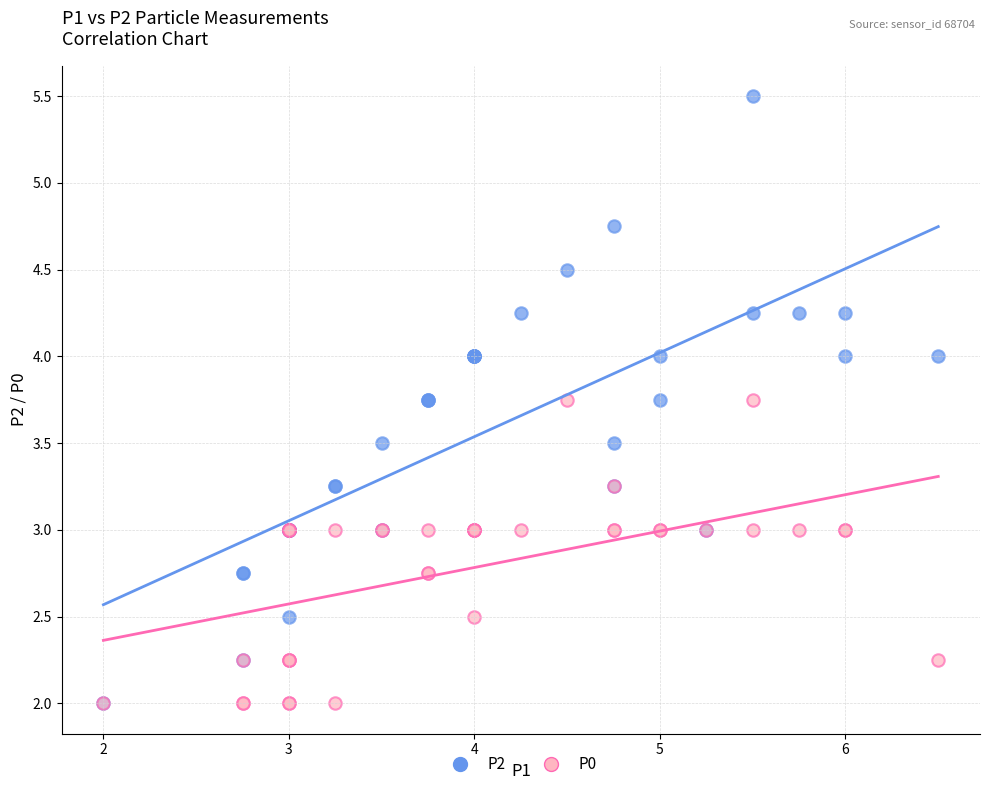

What are all the series names shown in the legend?

P2, P0